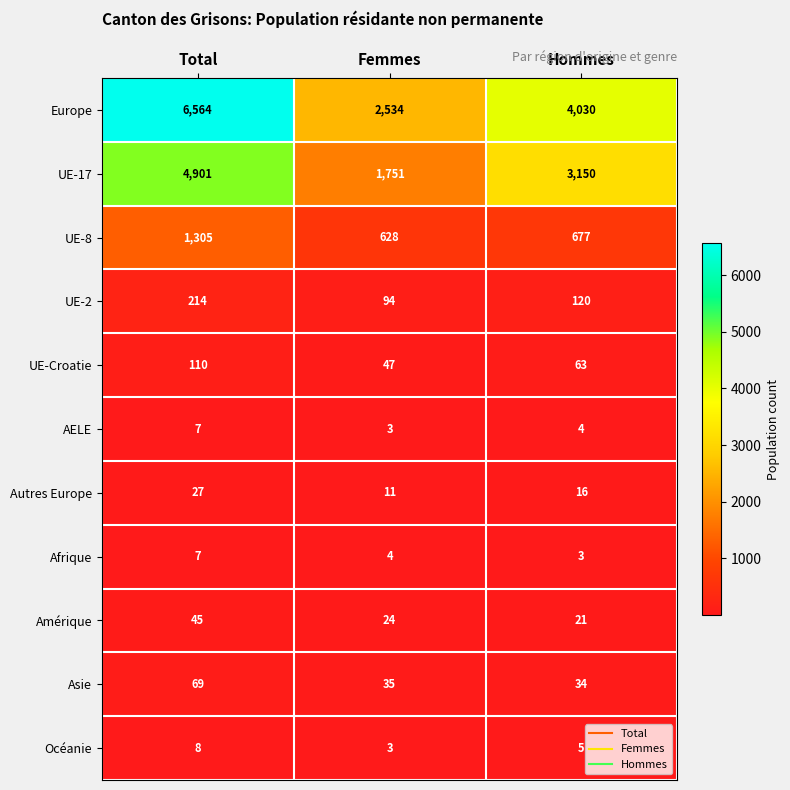

What value does the Autres Europe series have at Femmes, to the nearest 5?

10